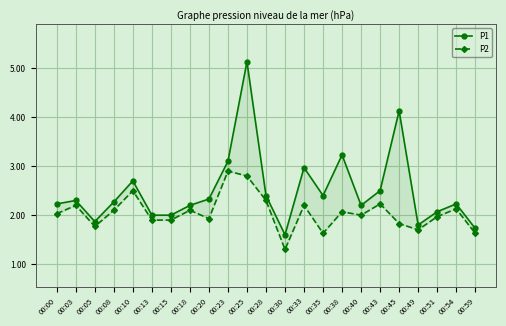

Reading right to left, transcribe all the data shown in this chart.

P1: 1.7	2.2	2.1	1.8	4.1	2.5	2.2	3.2	2.4	3.0	1.6	2.4	5.1	3.1	2.3	2.2	2.0	2.0	2.7	2.3	1.9	2.3	2.2
P2: 1.6	2.1	2.0	1.7	1.8	2.2	2.0	2.1	1.6	2.2	1.3	2.3	2.8	2.9	1.9	2.1	1.9	1.9	2.5	2.1	1.8	2.2	2.0